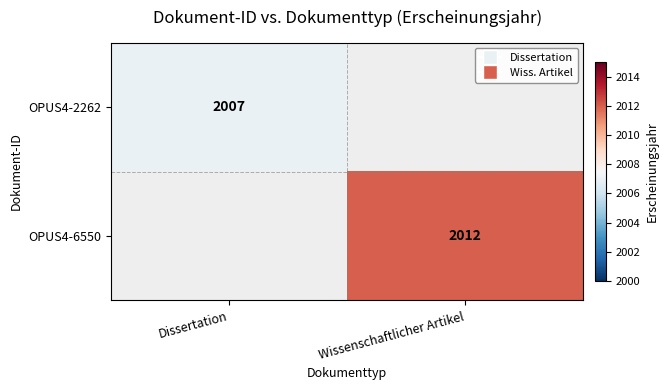

The OPUS4-2262 series shows 3093 at Dissertation. True or false?

False